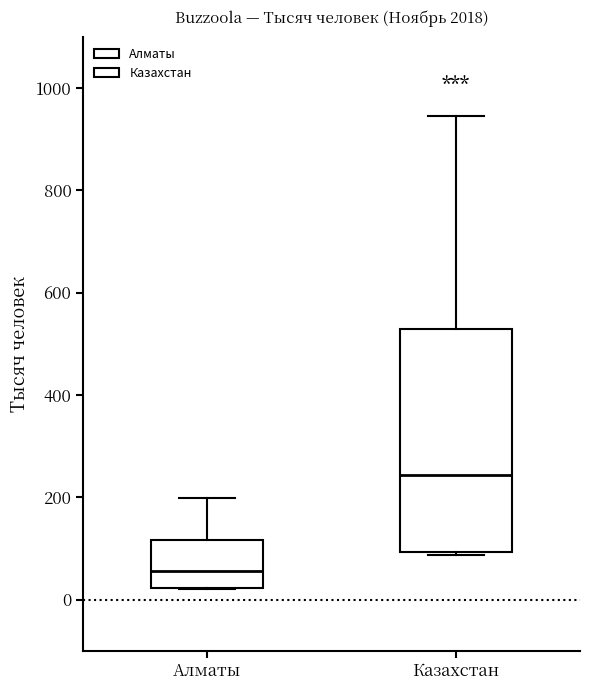

Where does the median line of the box for Алматы sit on the y-axis? The values are not printed on the chart, so give them approximately, as read against the axis.

60